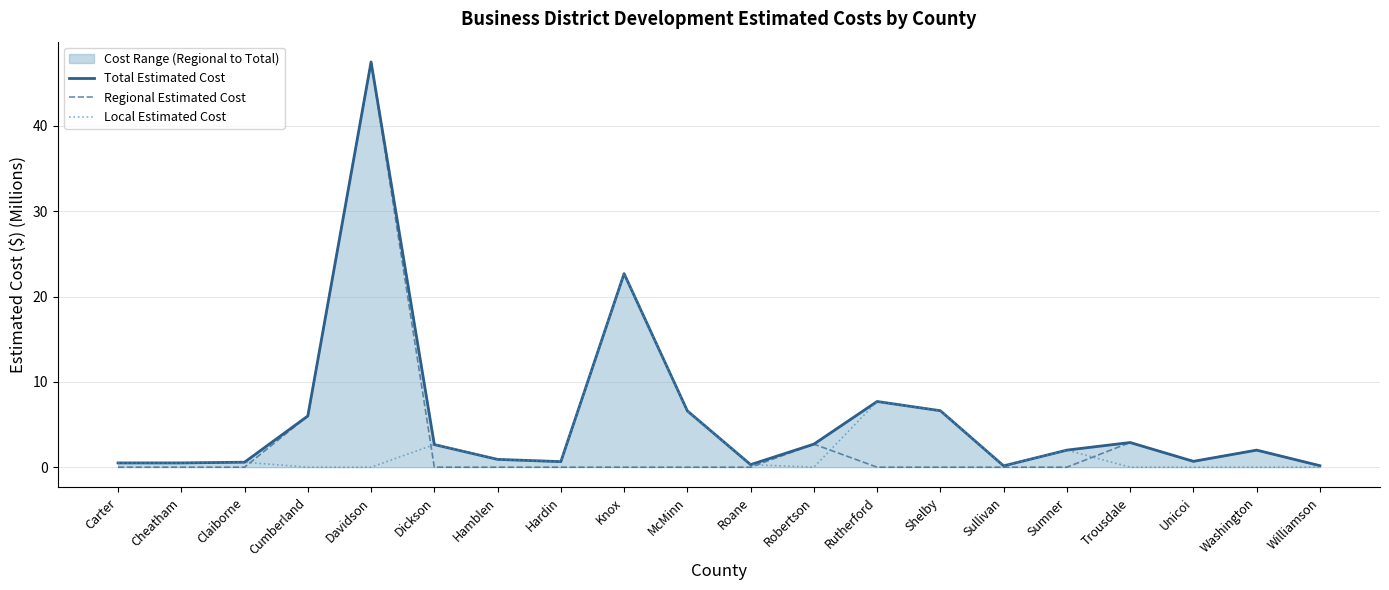

How many series are shown in this chart?

3